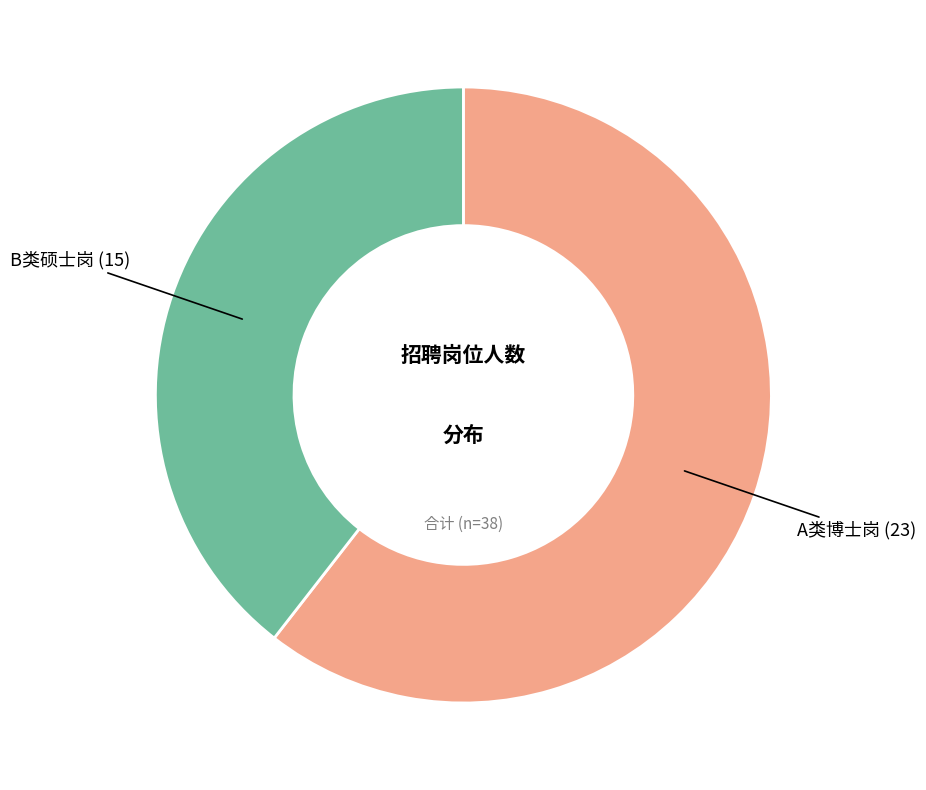

Does any single category account for the majority?

Yes